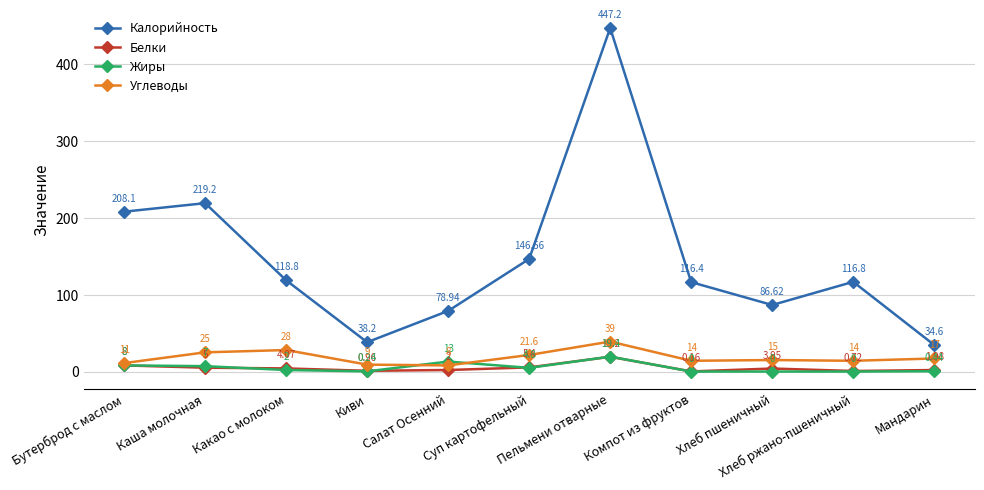

The Углеводы series shows 15.0 at Хлеб пшеничный. True or false?

True